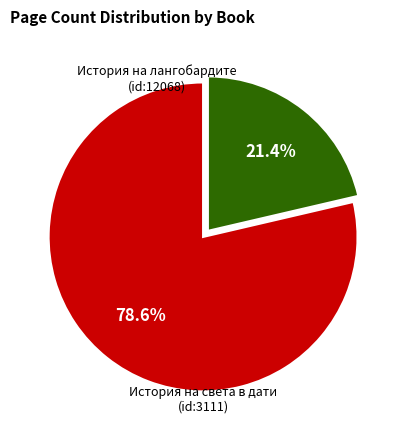

Does any single category account for the majority?

Yes